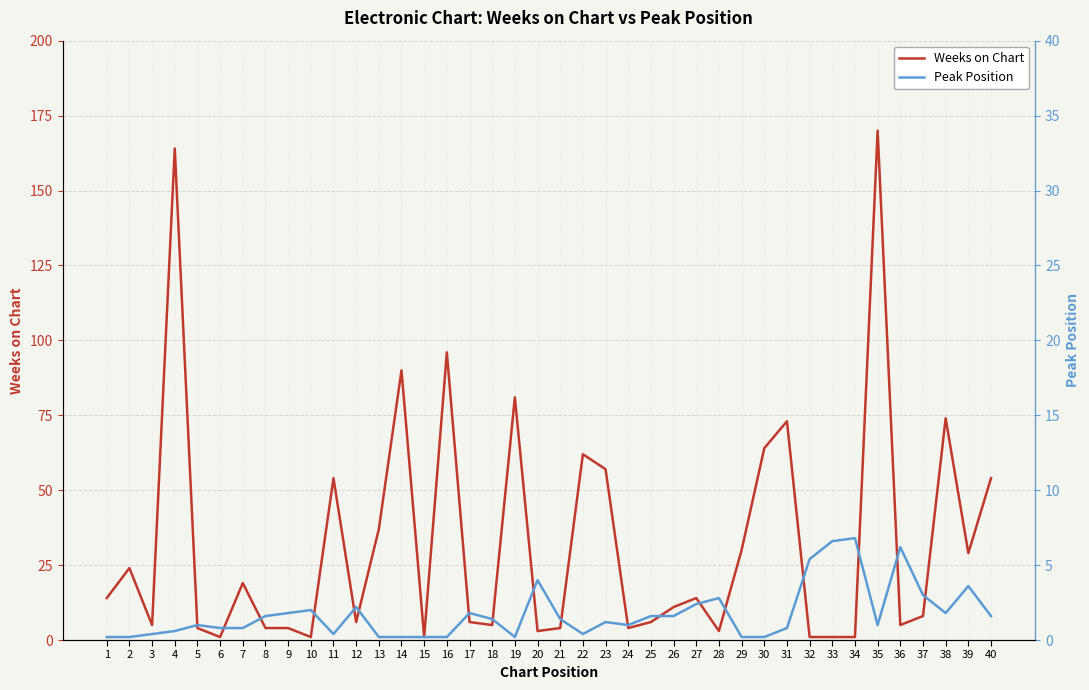

At which label is Peak Position closest to 17?

39